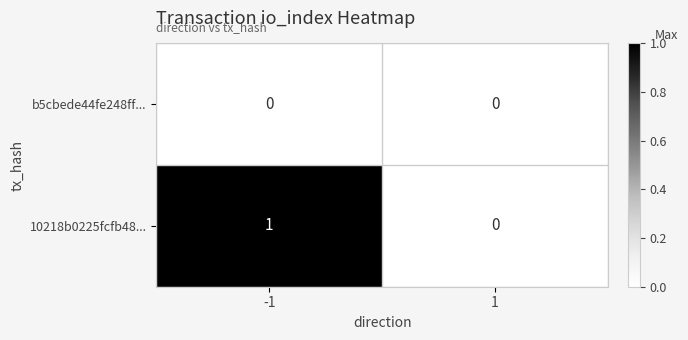

What is the total value across all series at -1?

1